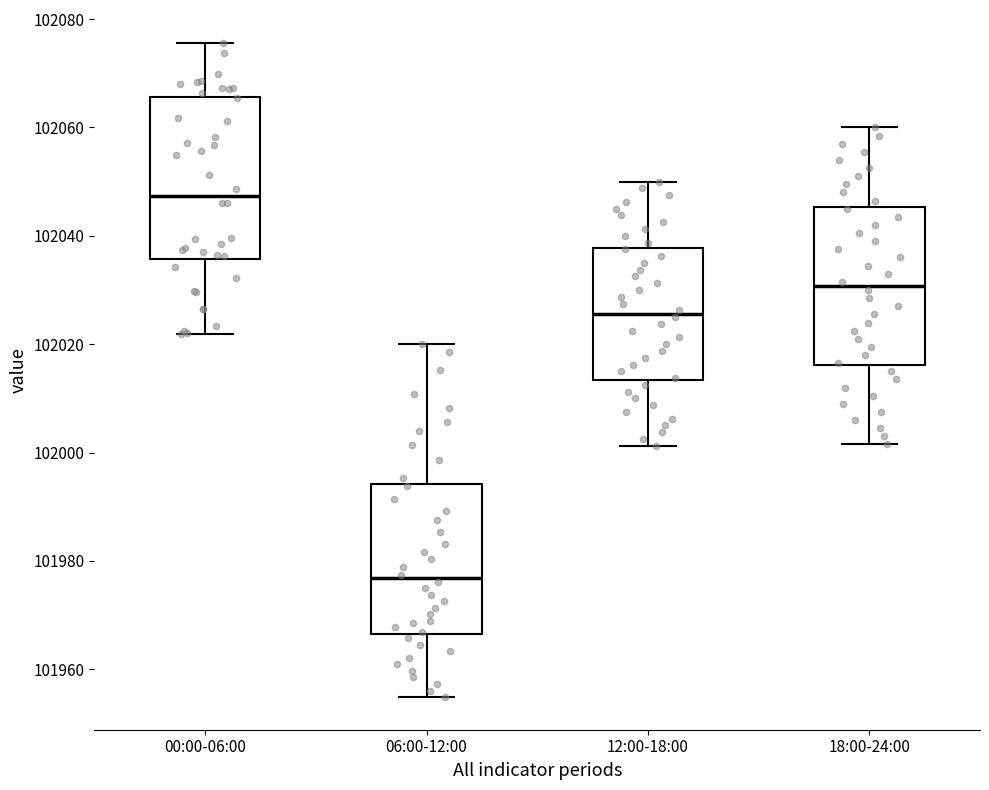

Reading left to right, transcribe this box plot: for each box, give where its median line is, the range the box spans, and where its two whiskers end, as read against the y-axis. The values are not printed on the chart, so give them approximately, as read against the axis.

00:00-06:00: median 102048, box 102036 to 102066, whiskers 102022 to 102076
06:00-12:00: median 101976, box 101966 to 101994, whiskers 101954 to 102020
12:00-18:00: median 102026, box 102014 to 102038, whiskers 102002 to 102050
18:00-24:00: median 102030, box 102016 to 102046, whiskers 102002 to 102060